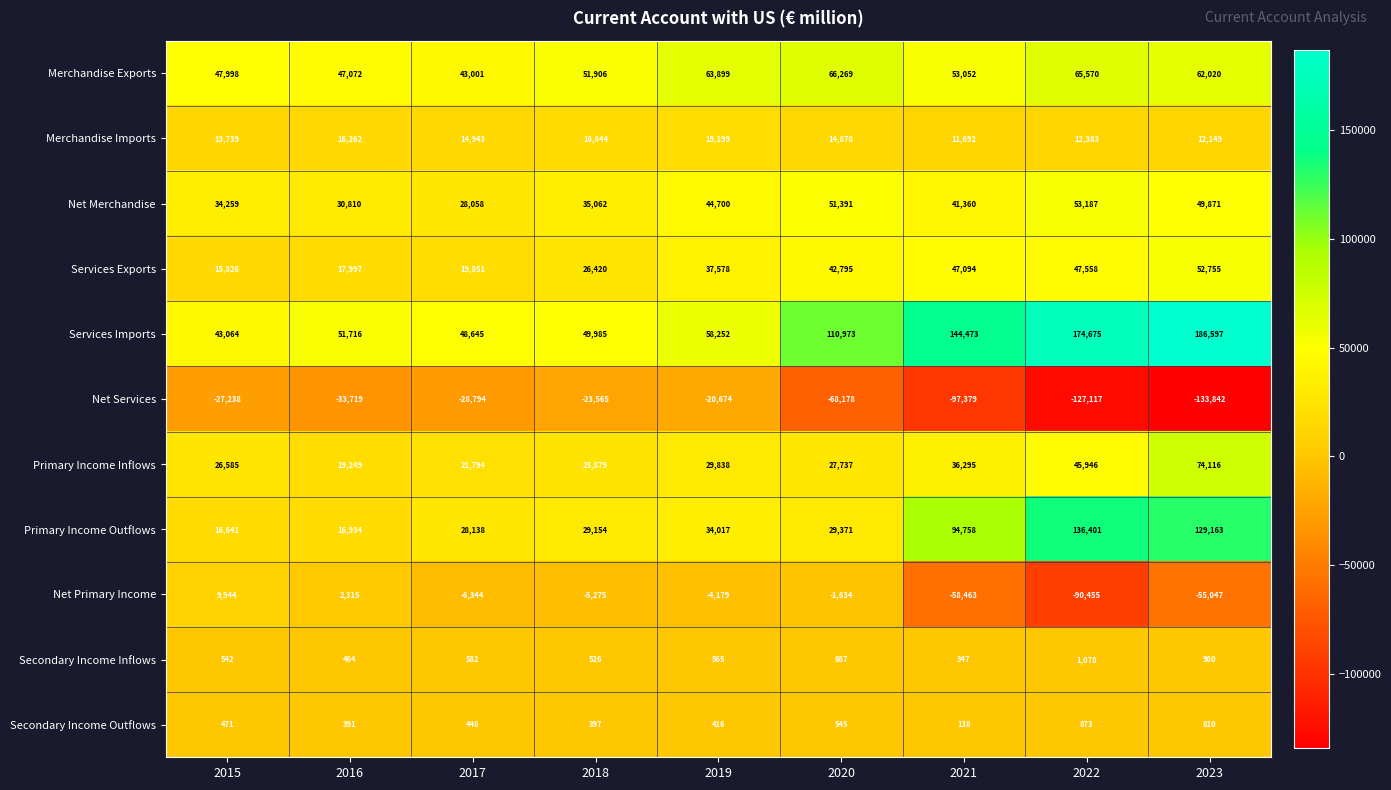

How many distinct data groups are displayed?

11